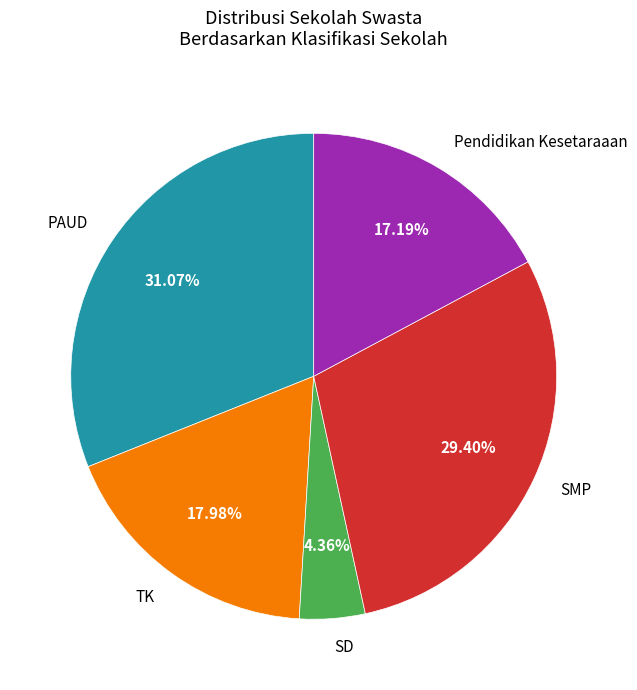

To the nearest percent, what percentage of the pie is SMP?

29%